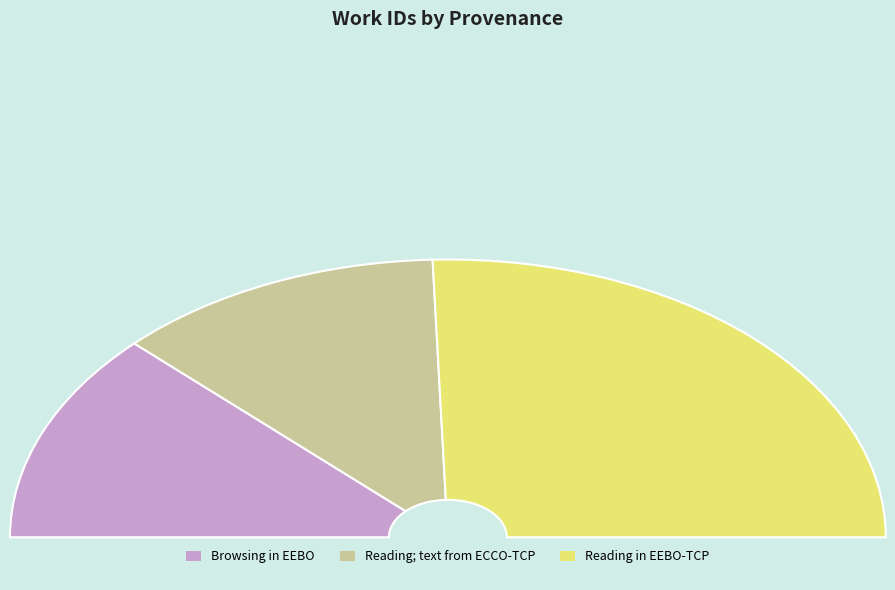

What is the ratio of the value at Reading; text from ECCO-TCP to the value at Browsing in EEBO?

1.0